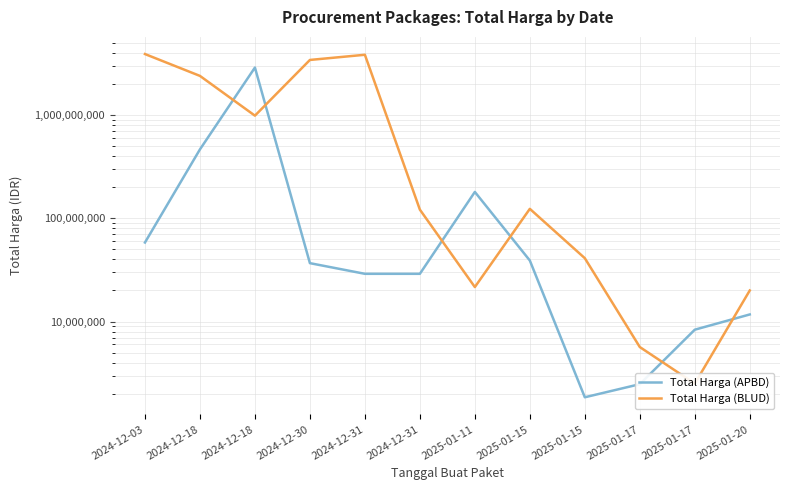

Which series changed the most between 2024-12-18 and 2025-01-17?

Total Harga (APBD)